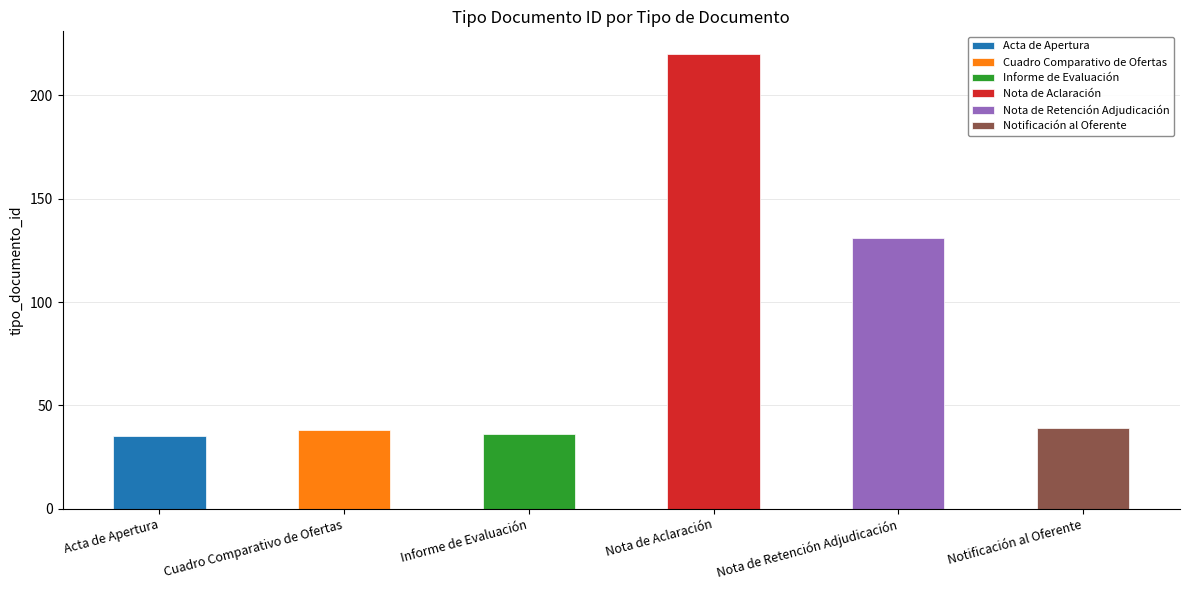

What is the ratio of the value at Acta de Apertura to the value at Nota de Aclaración?

0.2